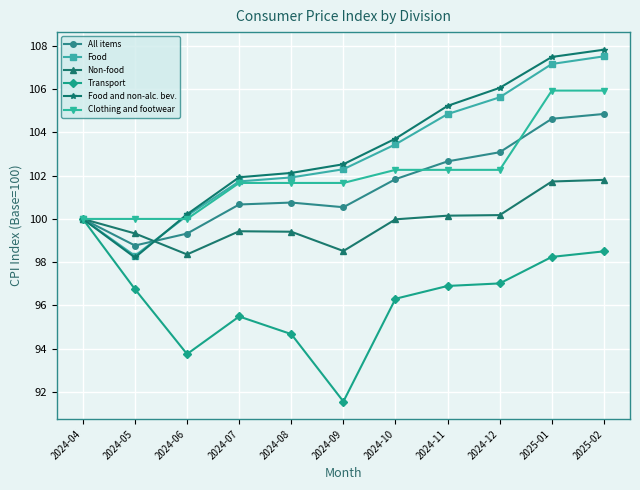

What is the sum of all Clothing and footwear values?

1123.7